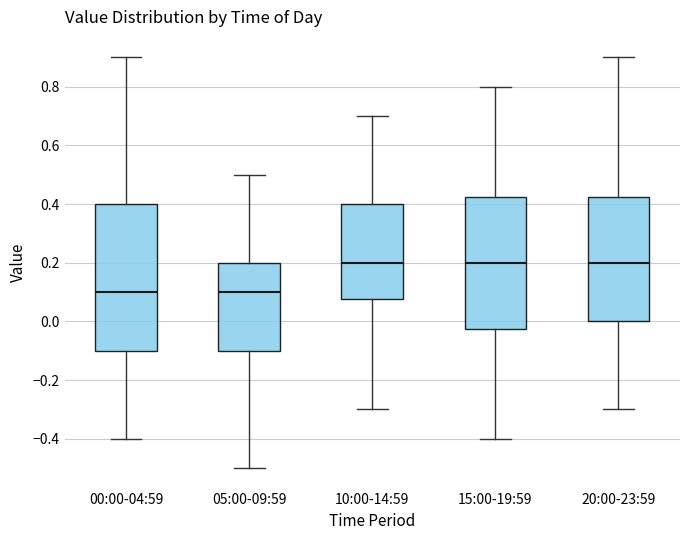

Which box is the tallest, from its lower edge to its upper edge?

00:00-04:59